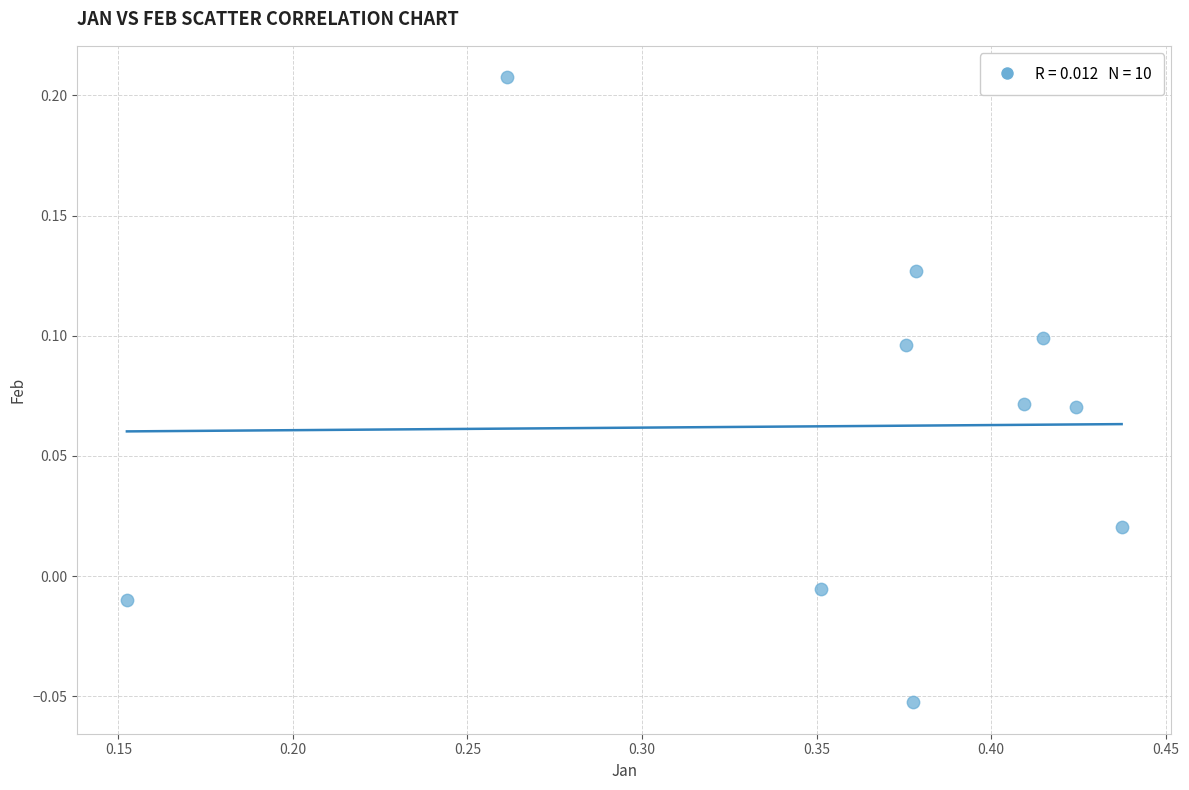

What is the average X value?

0.4